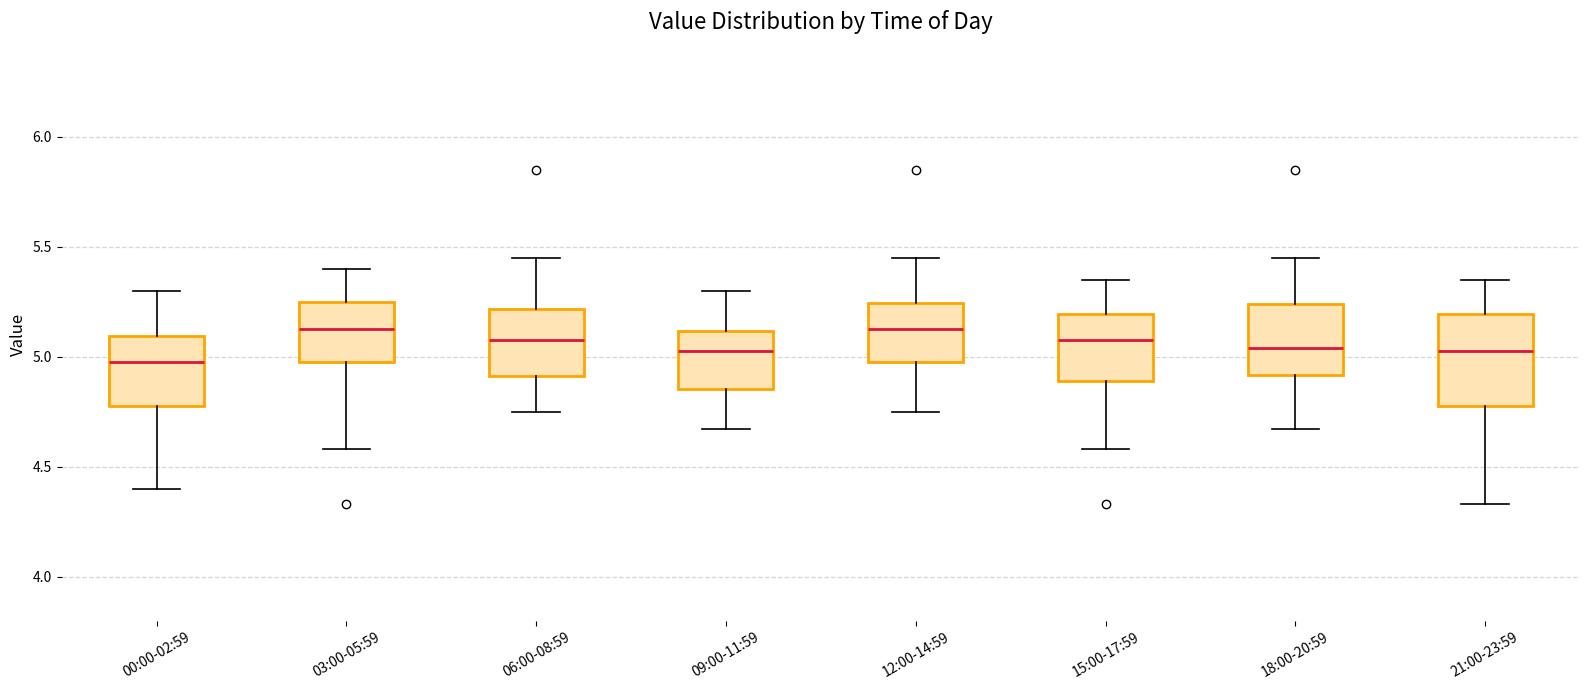

Reading left to right, read every box against the y-axis: the position of its median line, the range the box covers, and the ends of its whiskers. The values are not printed on the chart, so give them approximately, as read against the axis.

00:00-02:59: median 5.00, box 4.80 to 5.10, whiskers 4.40 to 5.30
03:00-05:59: median 5.15, box 5.00 to 5.25, whiskers 4.60 to 5.40
06:00-08:59: median 5.10, box 4.90 to 5.20, whiskers 4.75 to 5.45
09:00-11:59: median 5.05, box 4.85 to 5.10, whiskers 4.65 to 5.30
12:00-14:59: median 5.15, box 5.00 to 5.25, whiskers 4.75 to 5.45
15:00-17:59: median 5.10, box 4.90 to 5.20, whiskers 4.60 to 5.35
18:00-20:59: median 5.05, box 4.90 to 5.25, whiskers 4.65 to 5.45
21:00-23:59: median 5.05, box 4.80 to 5.20, whiskers 4.35 to 5.35